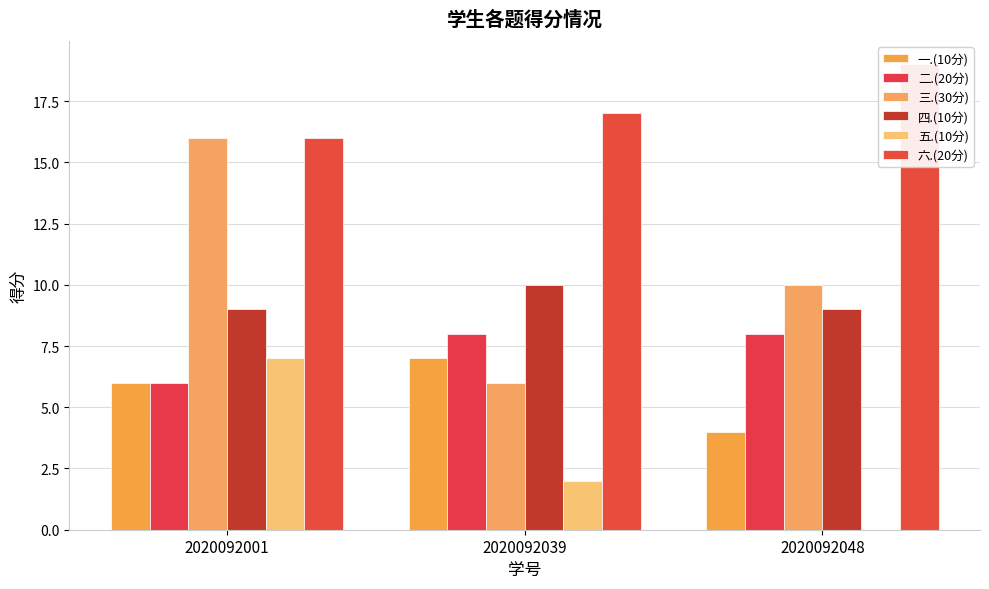

The value of 三.(30分) at 2020092001 is 16. True or false?

True